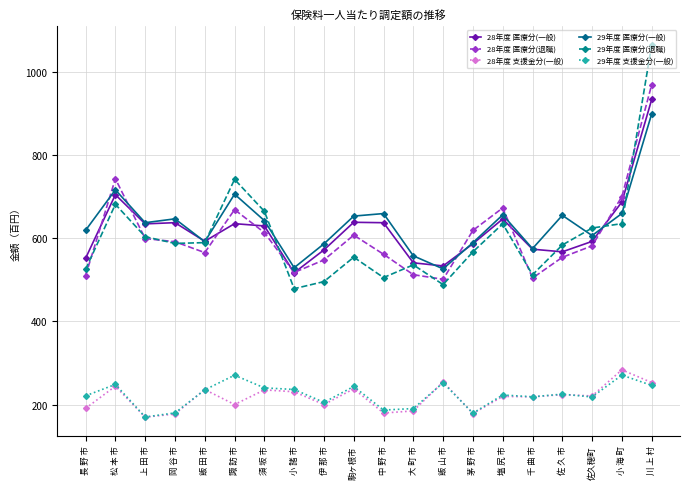

What are all the series names shown in the legend?

28年度 医療分(一般), 28年度 医療分(退職), 28年度 支援金分(一般), 29年度 医療分(一般), 29年度 医療分(退職), 29年度 支援金分(一般)